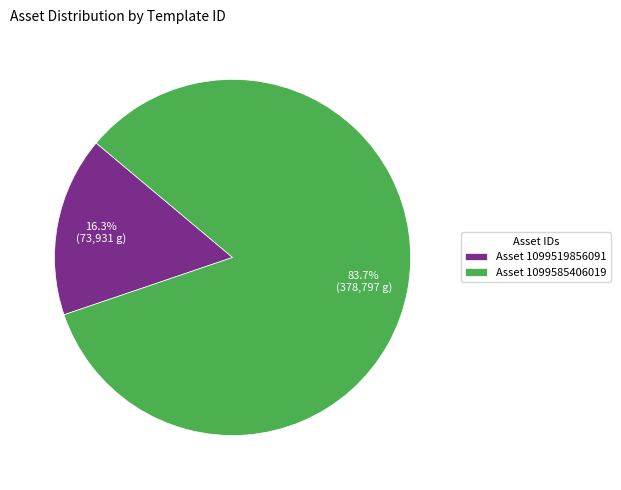

Rank the categories by value from lowest to highest.

Asset 1099519856091, Asset 1099585406019